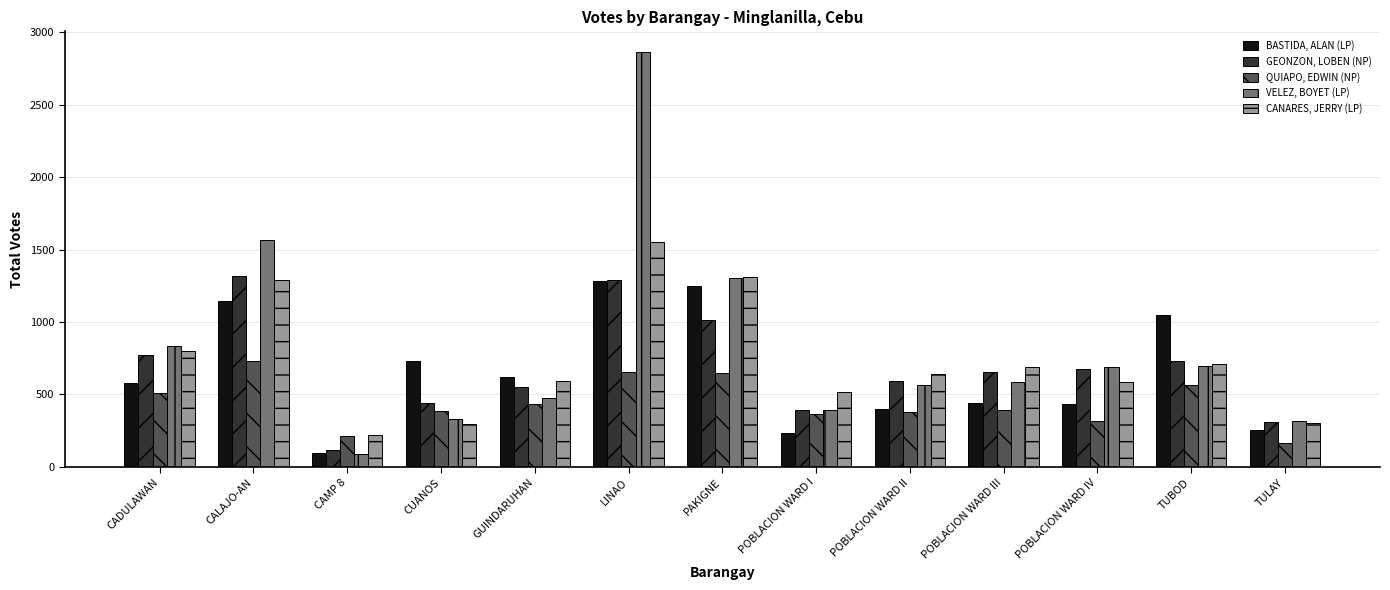

How many data points in GEONZON, LOBEN (NP) are less than 657?

6